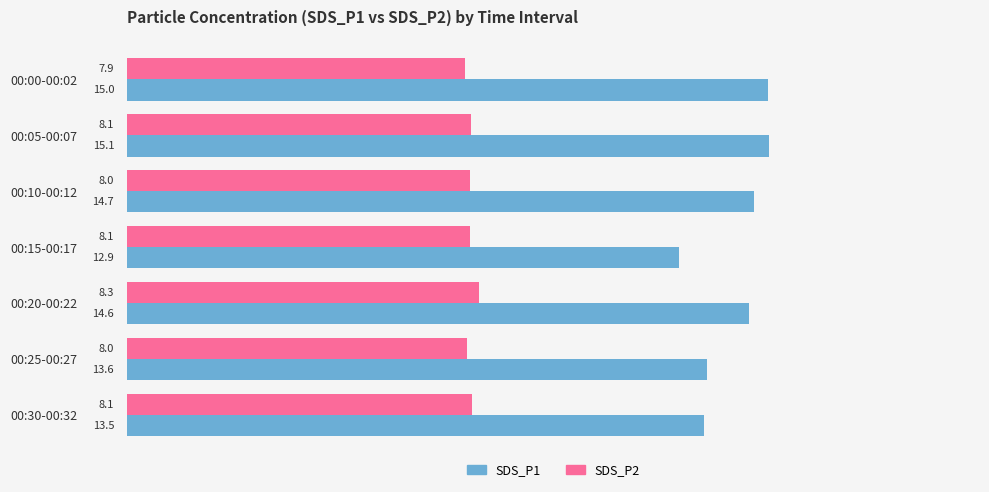

Which series changed the most between 00:00-00:02 and 00:15-00:17?

SDS_P1